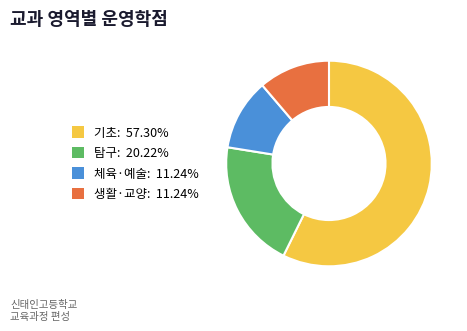

Is there a majority slice in this chart?

Yes